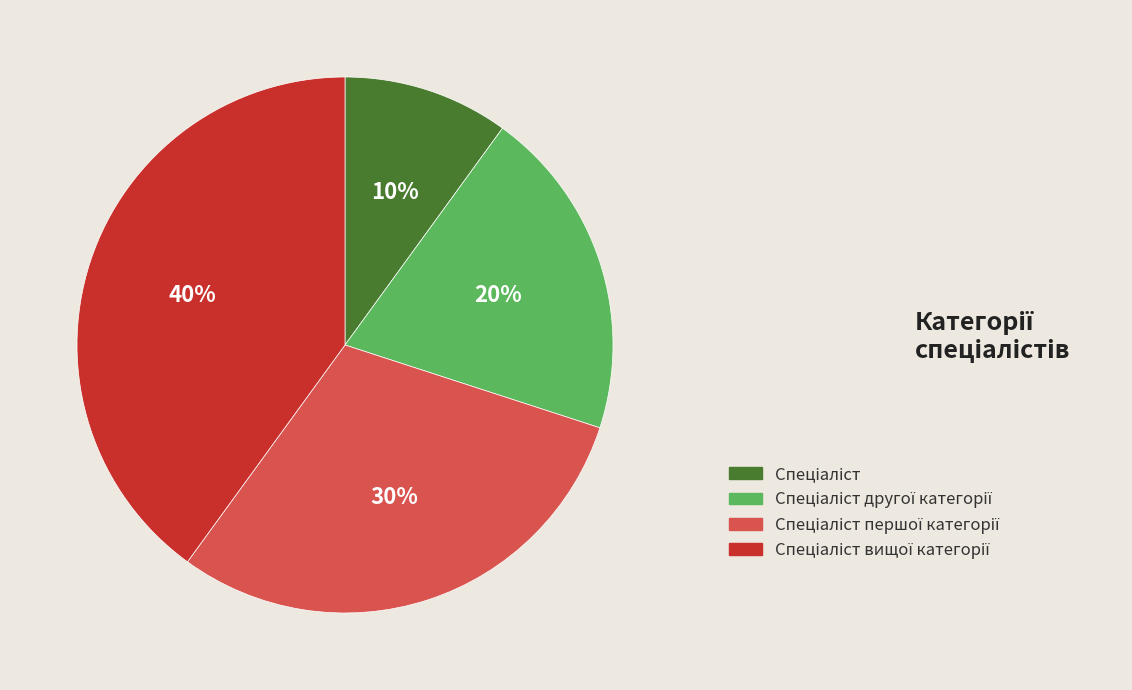

Is there a majority slice in this chart?

No